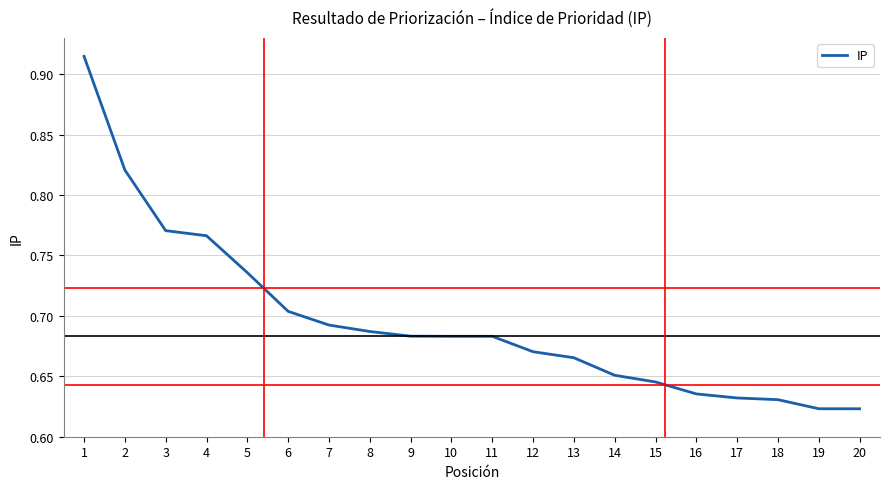

Between 18 and 14, which is larger?

14